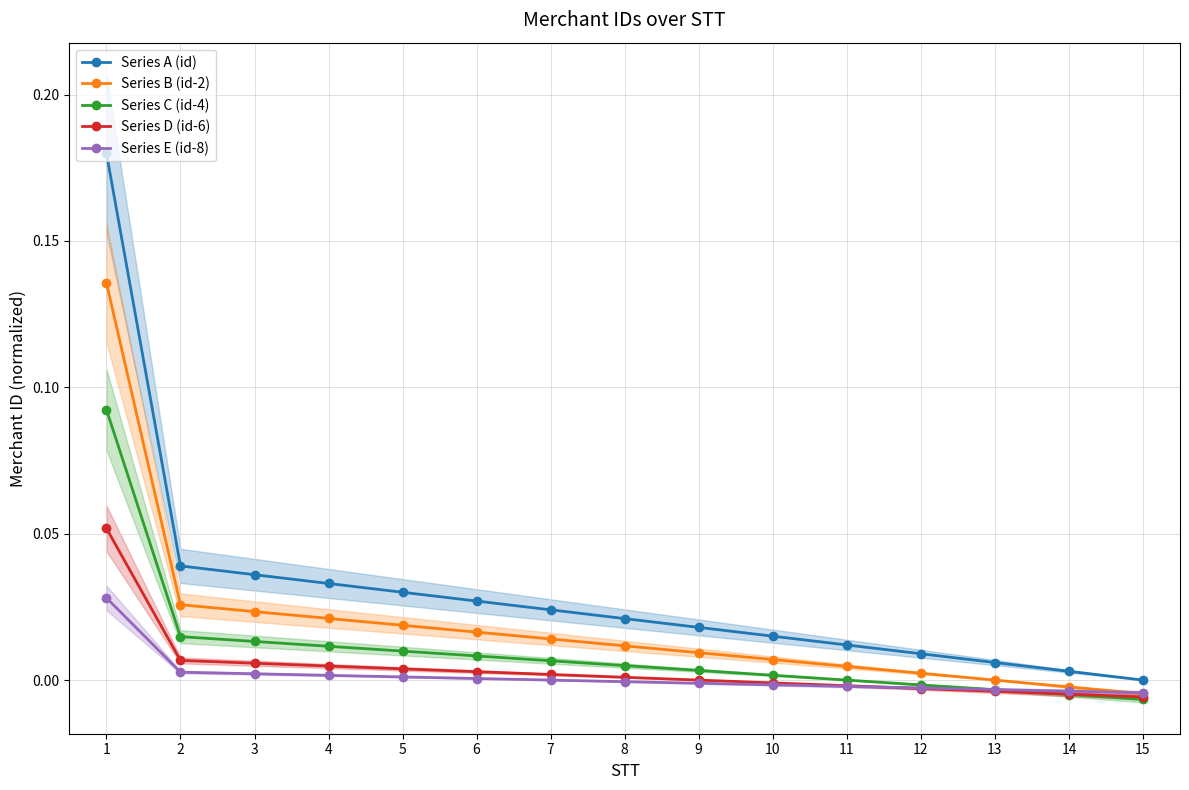

Which category has the highest value in the Series A (id) series?

1